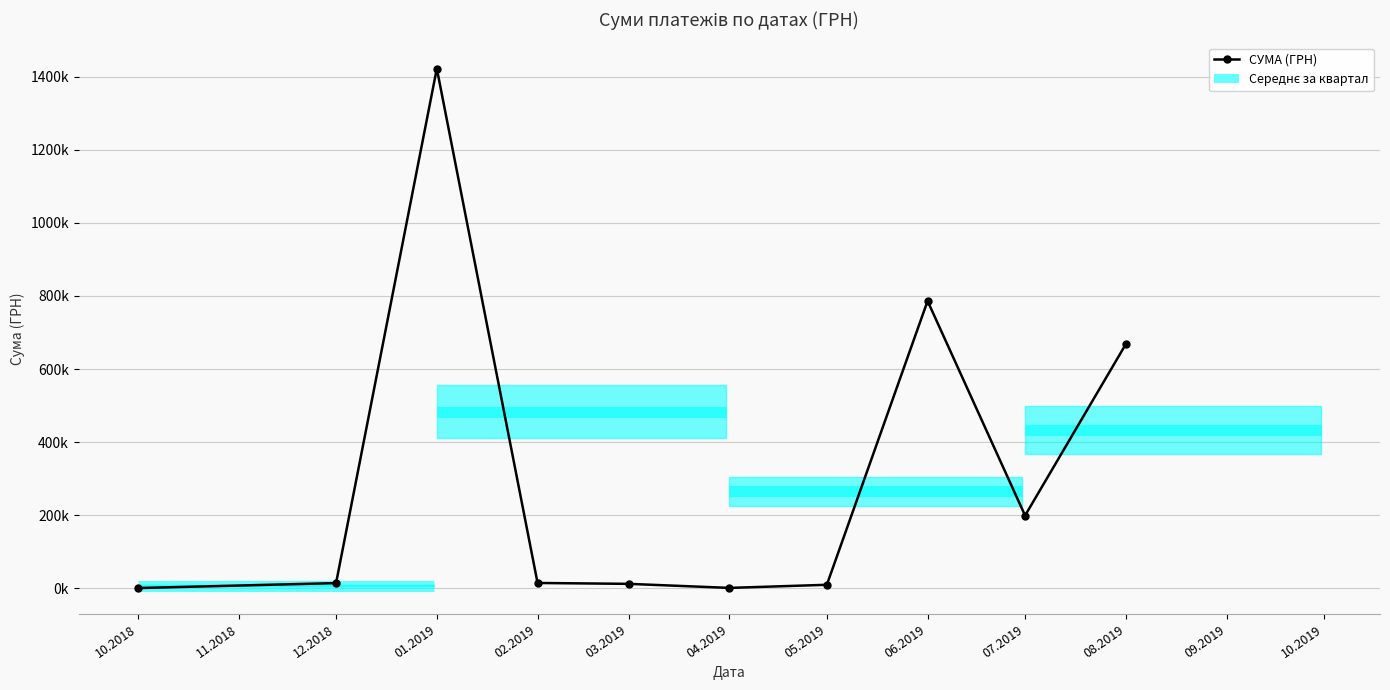

The chart shows a value of 14957.5 at 05.2019. True or false?

False